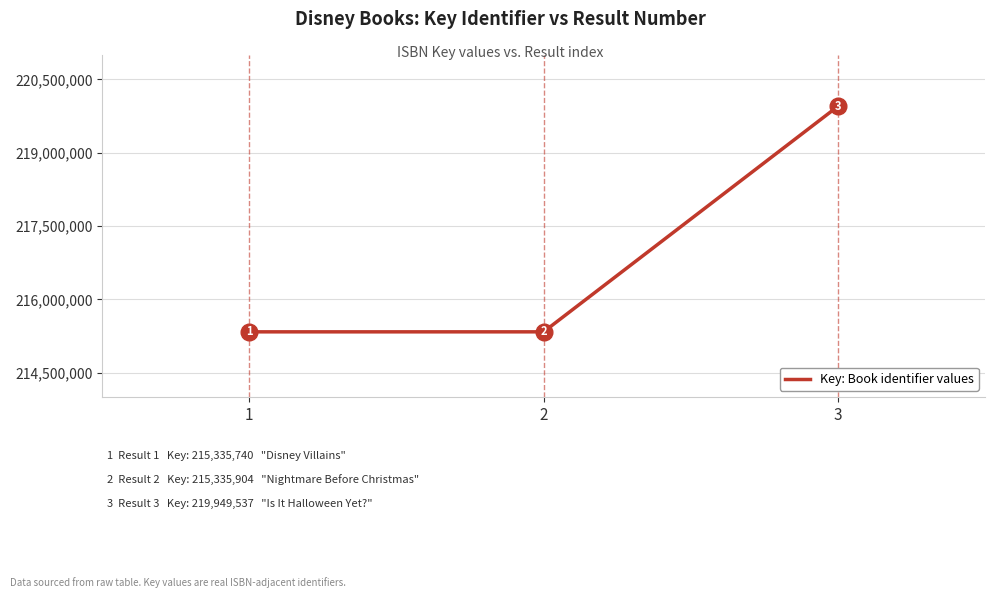

The value at 1 is 215335740. True or false?

True